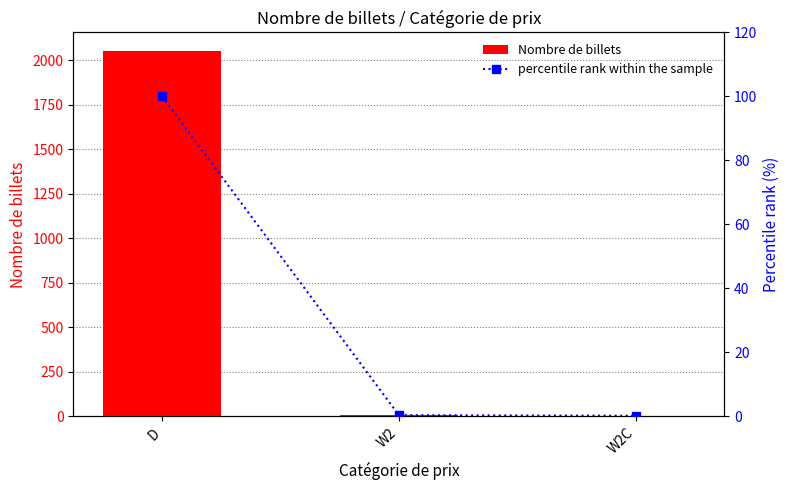

How many groups of bars are there?

3